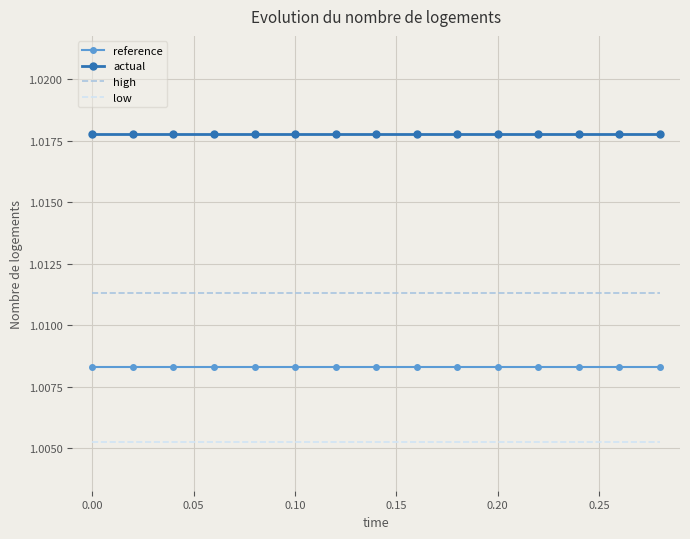

Which series has the largest total across all categories?

actual